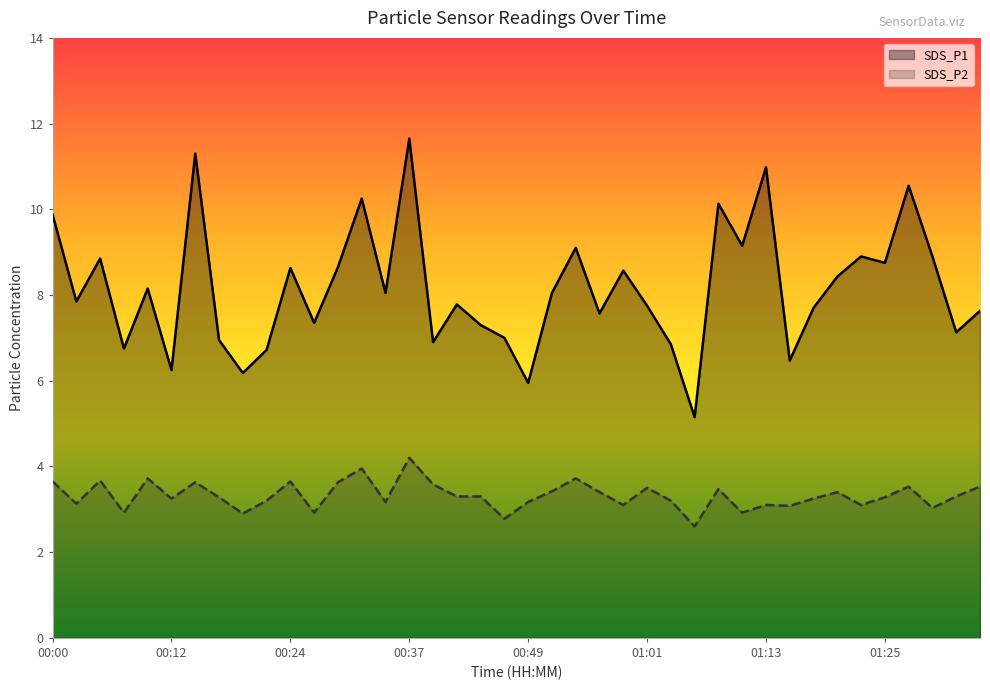

Which series has the widest spread of values?

SDS_P1